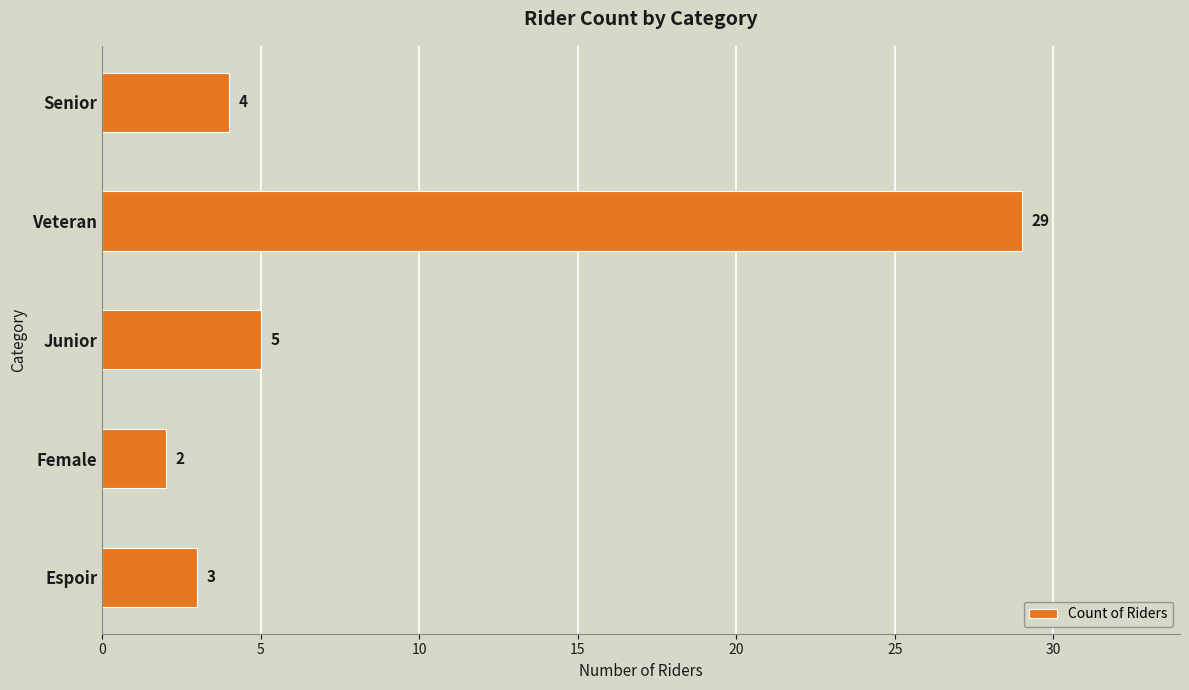

Rank the categories by value from highest to lowest.

Veteran, Junior, Senior, Espoir, Female